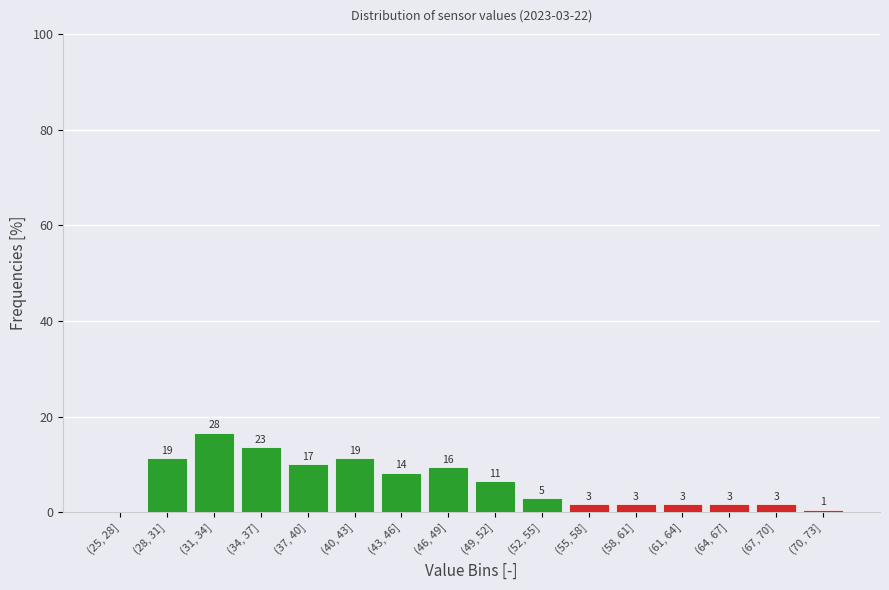

Are the bars horizontal?

No